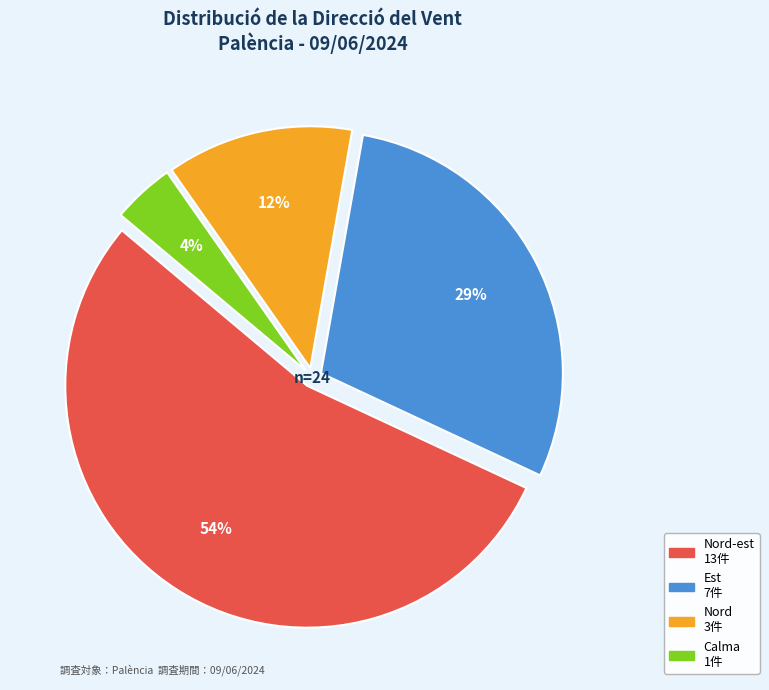

Count the number of slices in the pie.

4